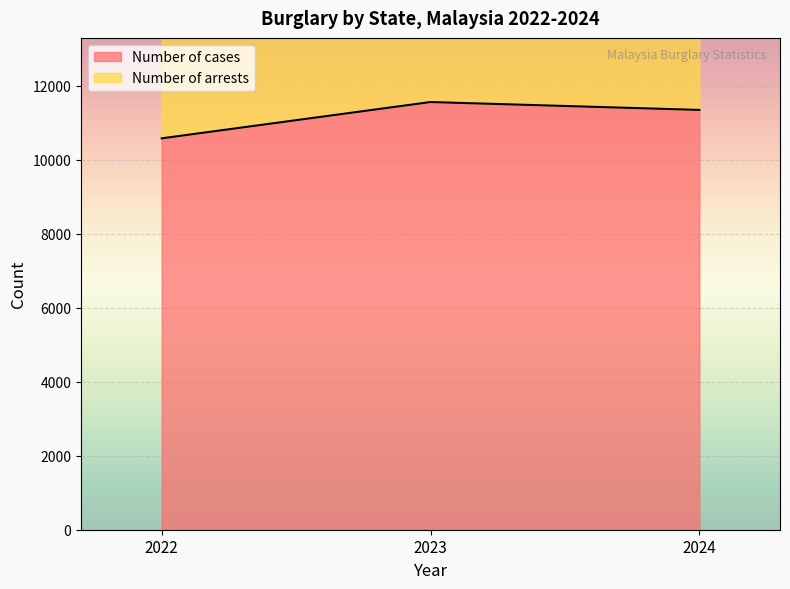

At which label is Number of cases closest to 11068?

2024